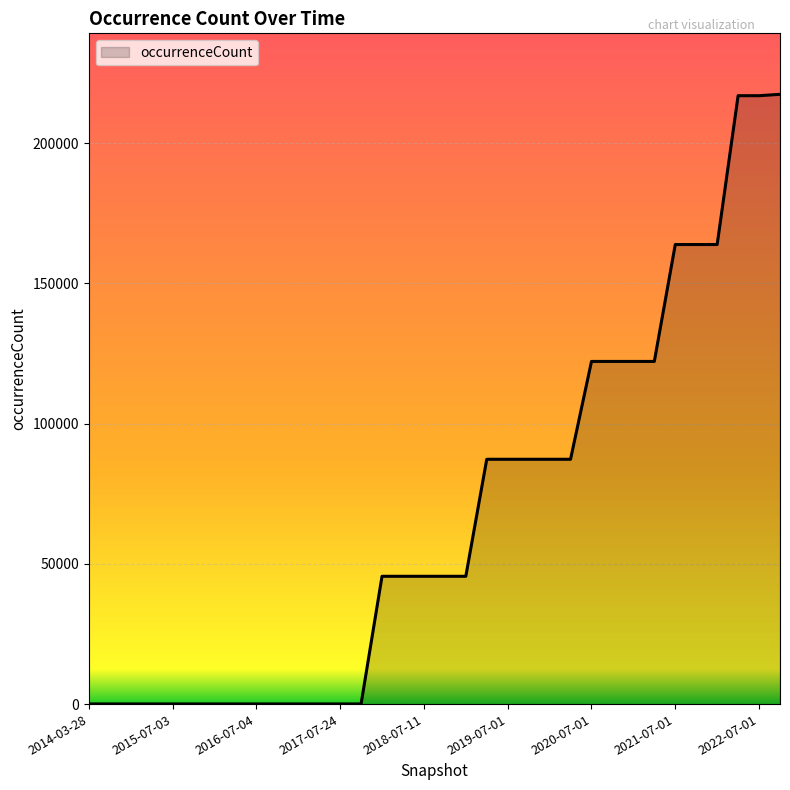

What is the difference between the maximum and minimum values?

217396